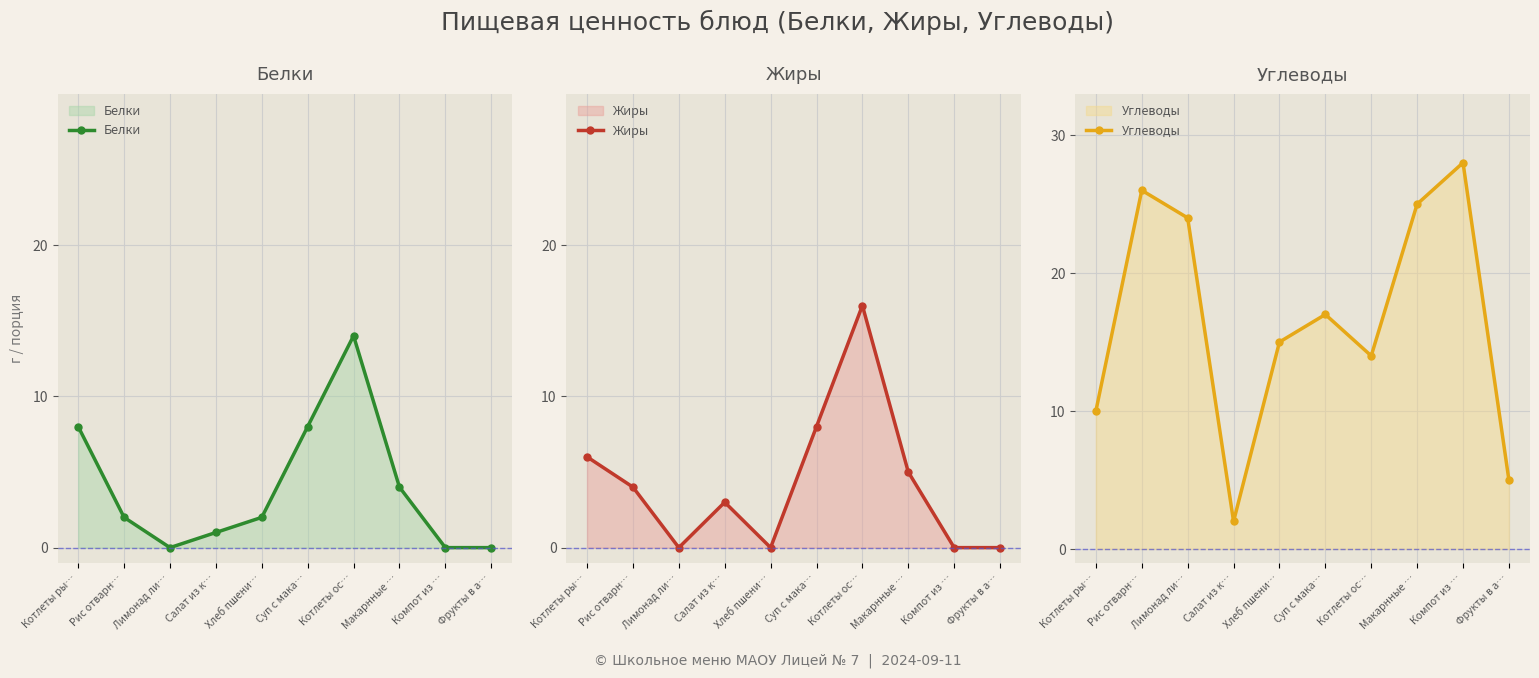

Does the chart display data point markers on the line(s)?

Yes